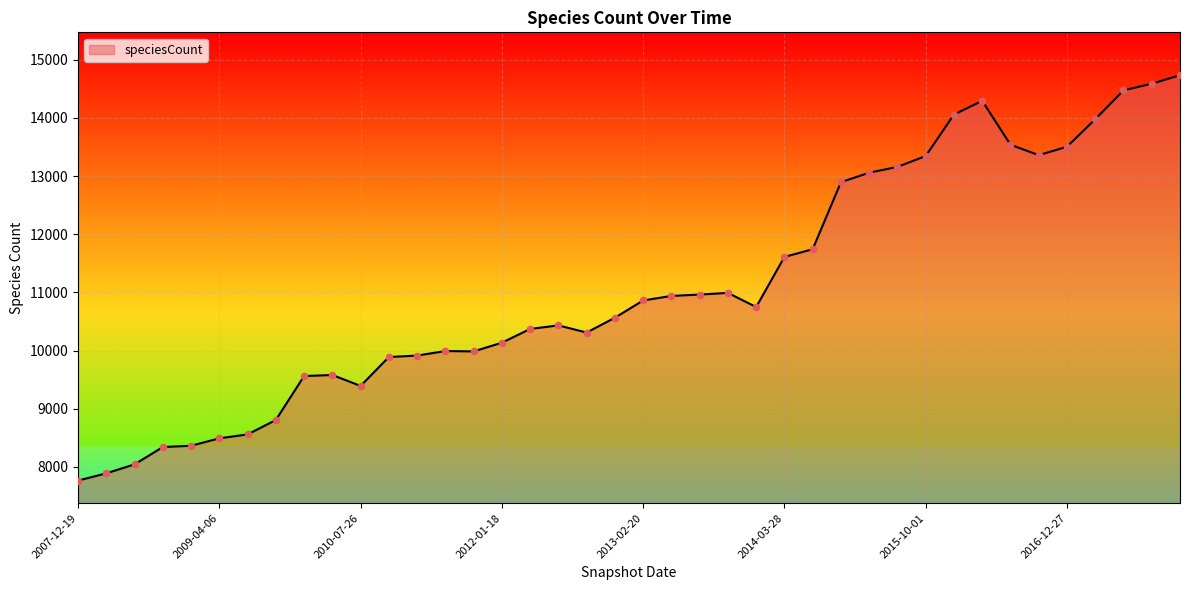

What is the maximum value shown in the chart?

14736